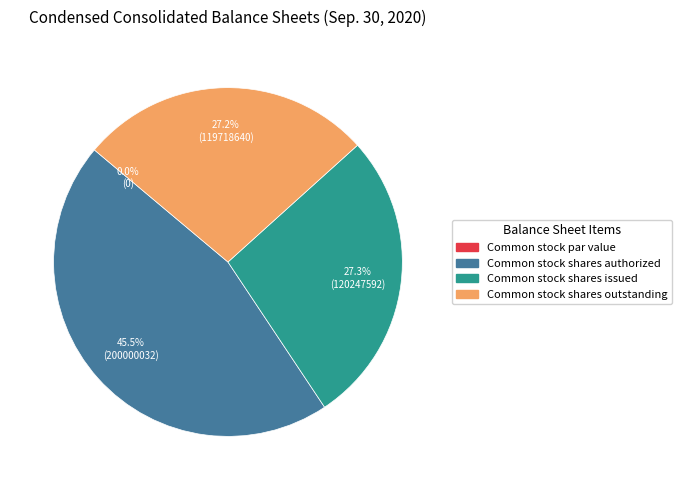

Is there any slice that represents more than half of the pie?

No